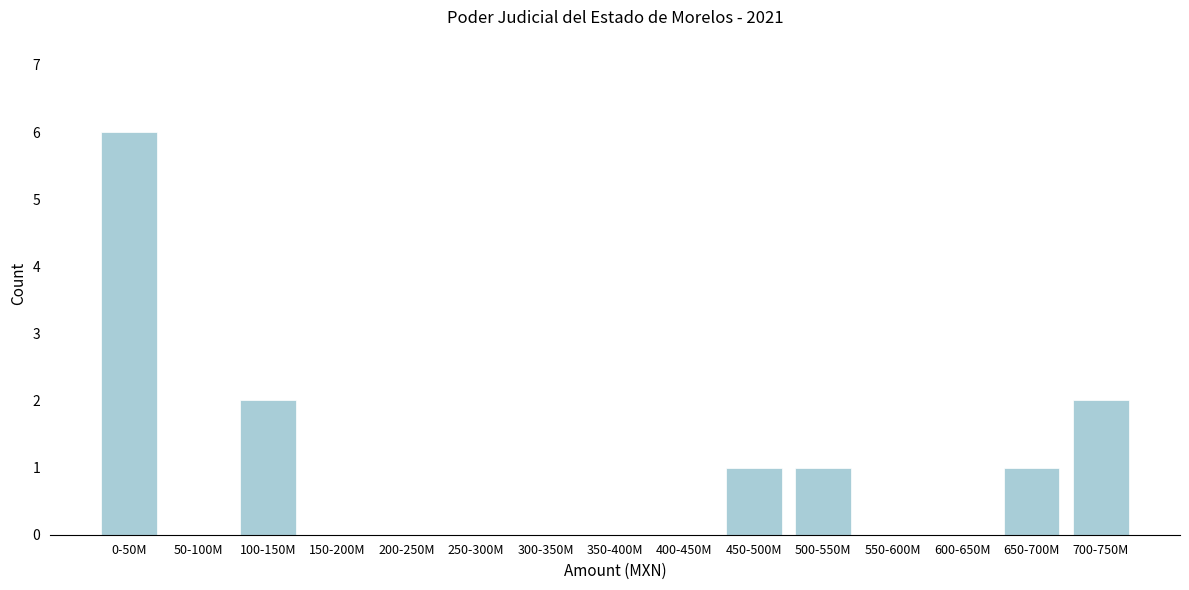

Reading left to right, extract all data points from this chart.

0-50M=6	50-100M=0	100-150M=2	150-200M=0	200-250M=0	250-300M=0	300-350M=0	350-400M=0	400-450M=0	450-500M=1	500-550M=1	550-600M=0	600-650M=0	650-700M=1	700-750M=2